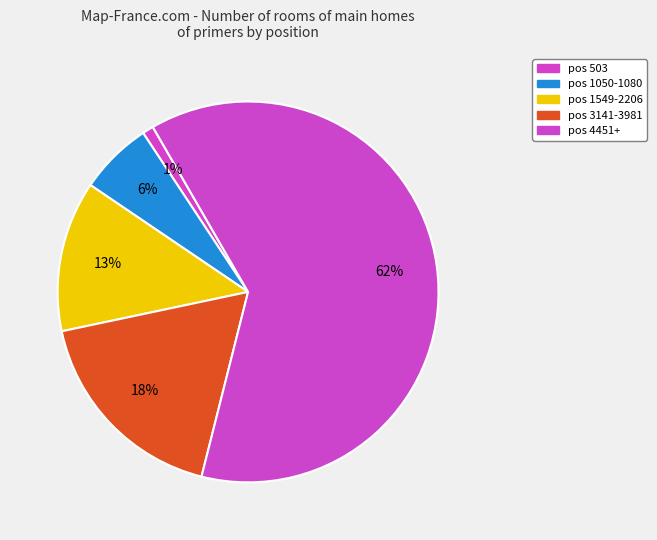

Count the number of slices in the pie.

5